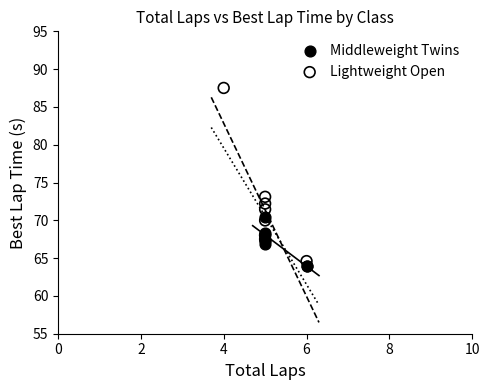

Which series reaches the maximum Y coordinate?

Lightweight Open